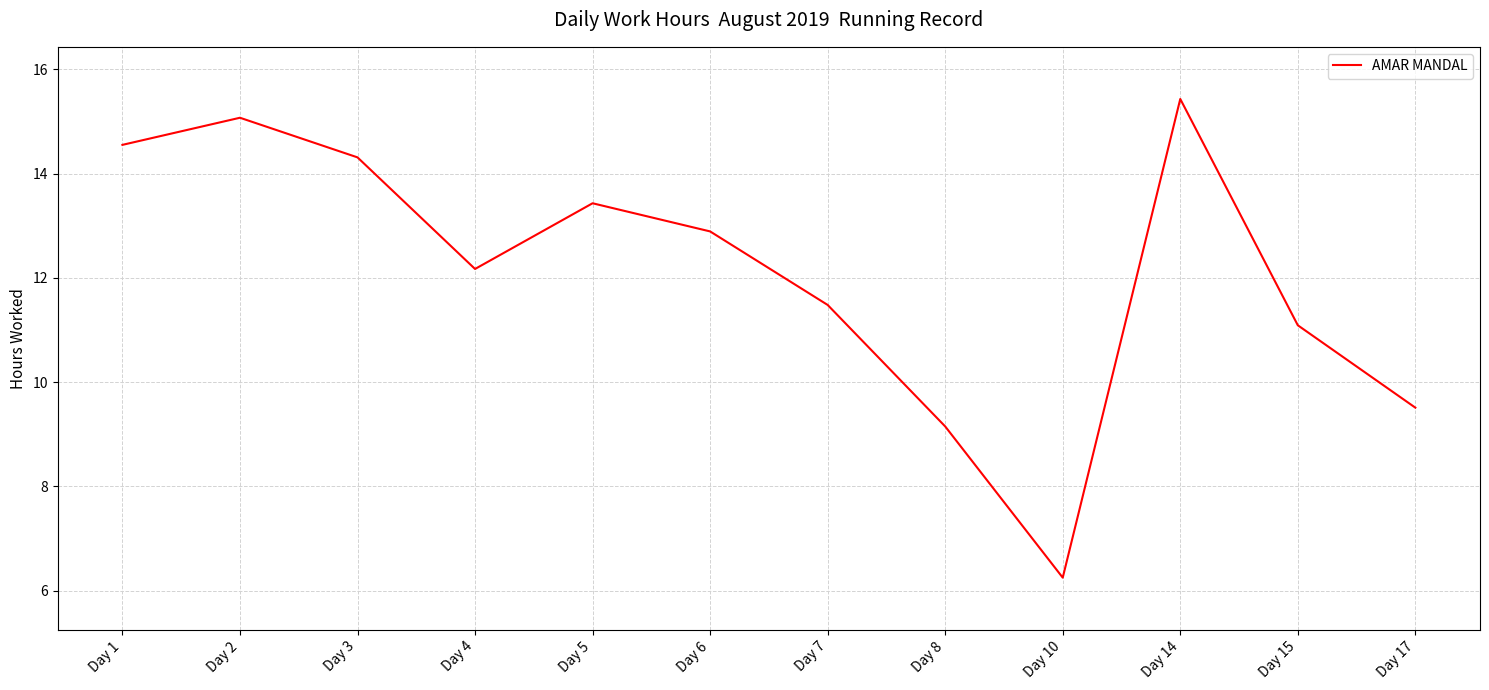

Where does the data first go above 12?

Day 1